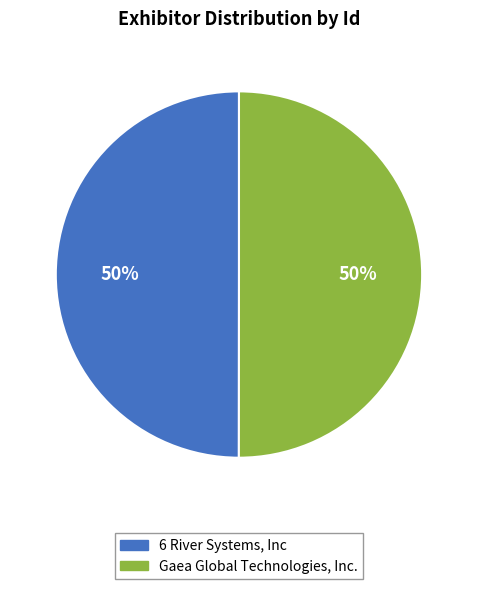

How many segments does this pie chart have?

2